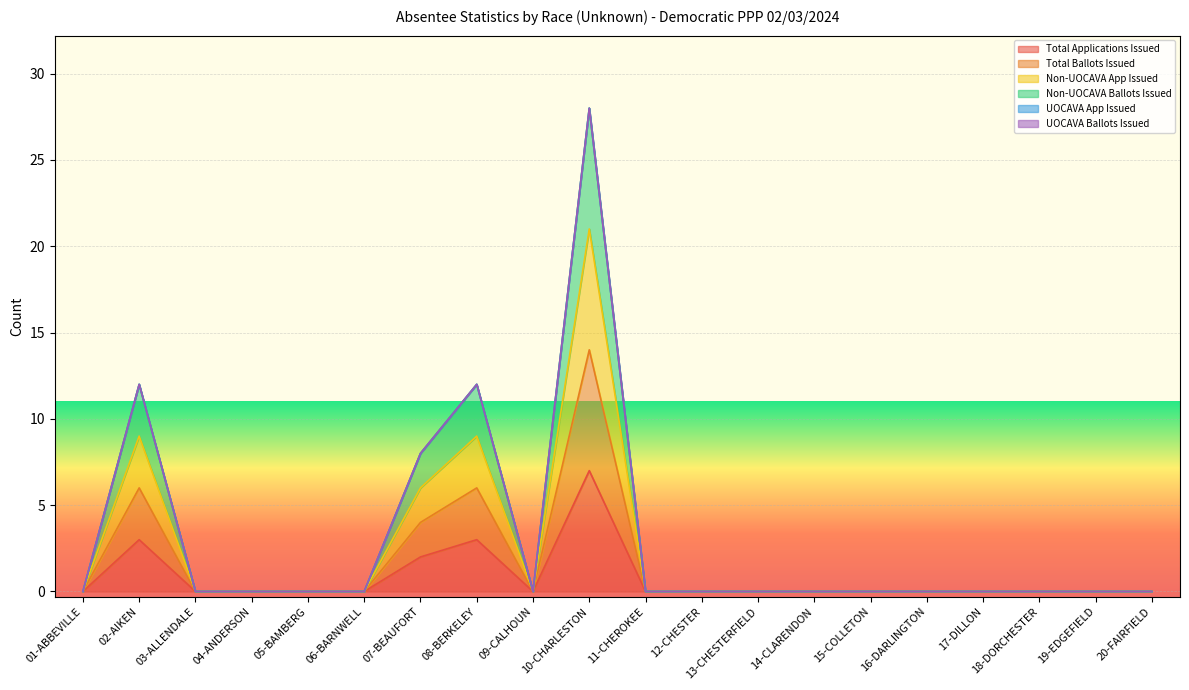

At which category is the sum across all series the highest?

10-CHARLESTON